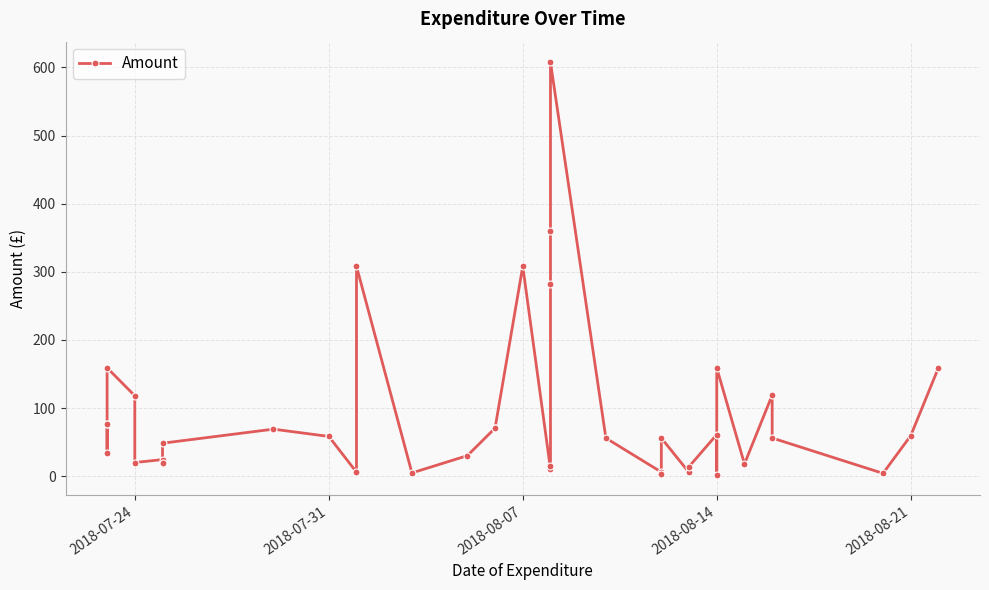

What is the difference between the maximum and minimum values?

605.3